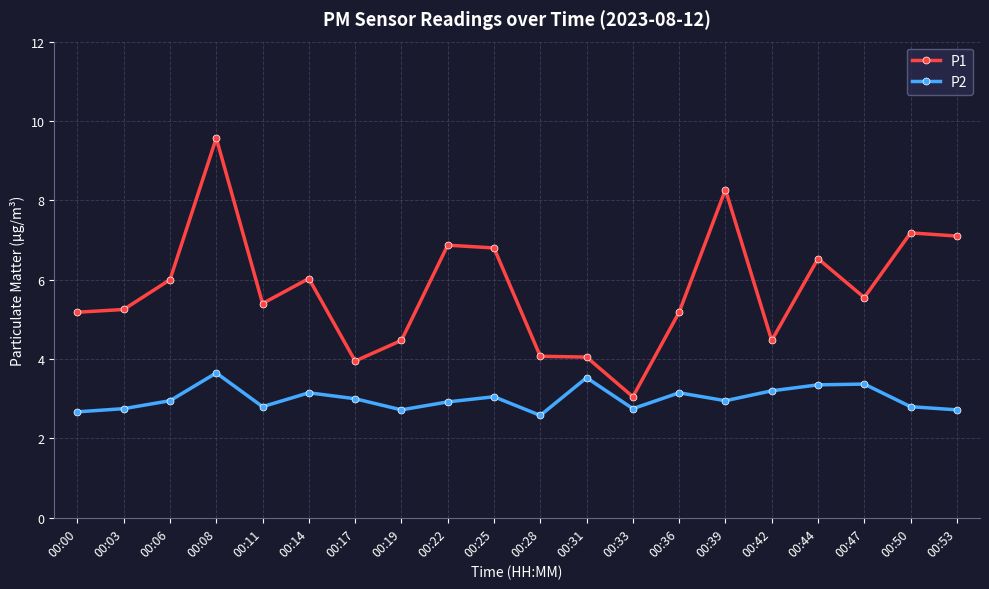

Where does the P1 series first go above 5?

00:00